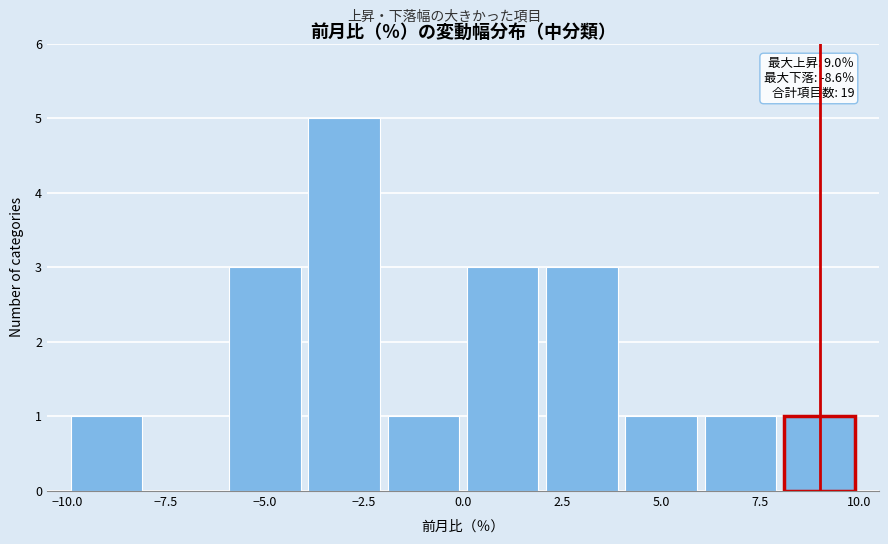

Which range on the x-axis has the tallest bar?

-4 to -2